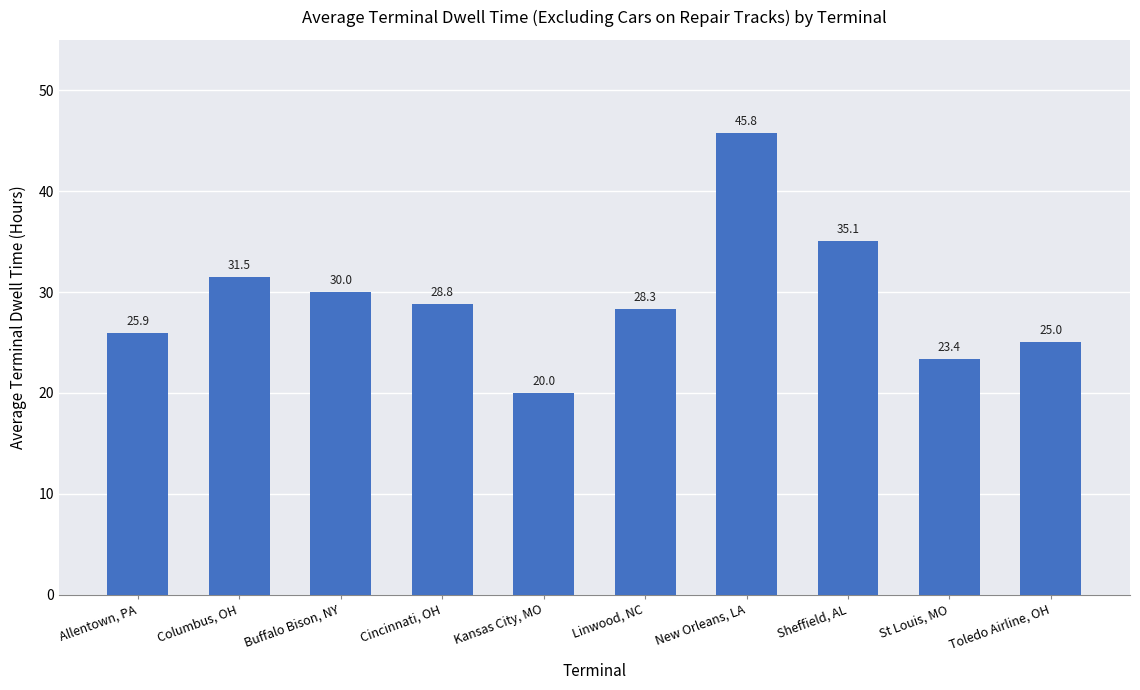

What is the difference between the values at New Orleans, LA and Sheffield, AL?

10.7